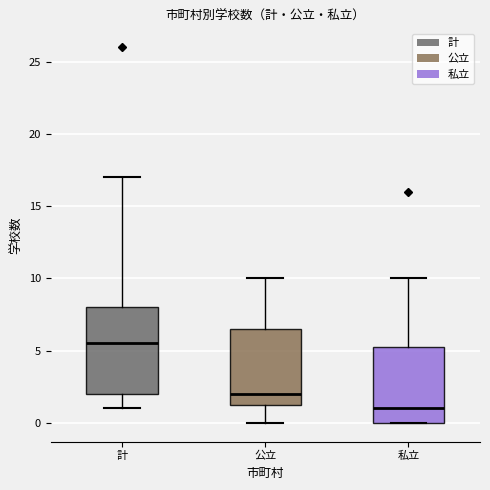

Which box has the lowest median line?

私立